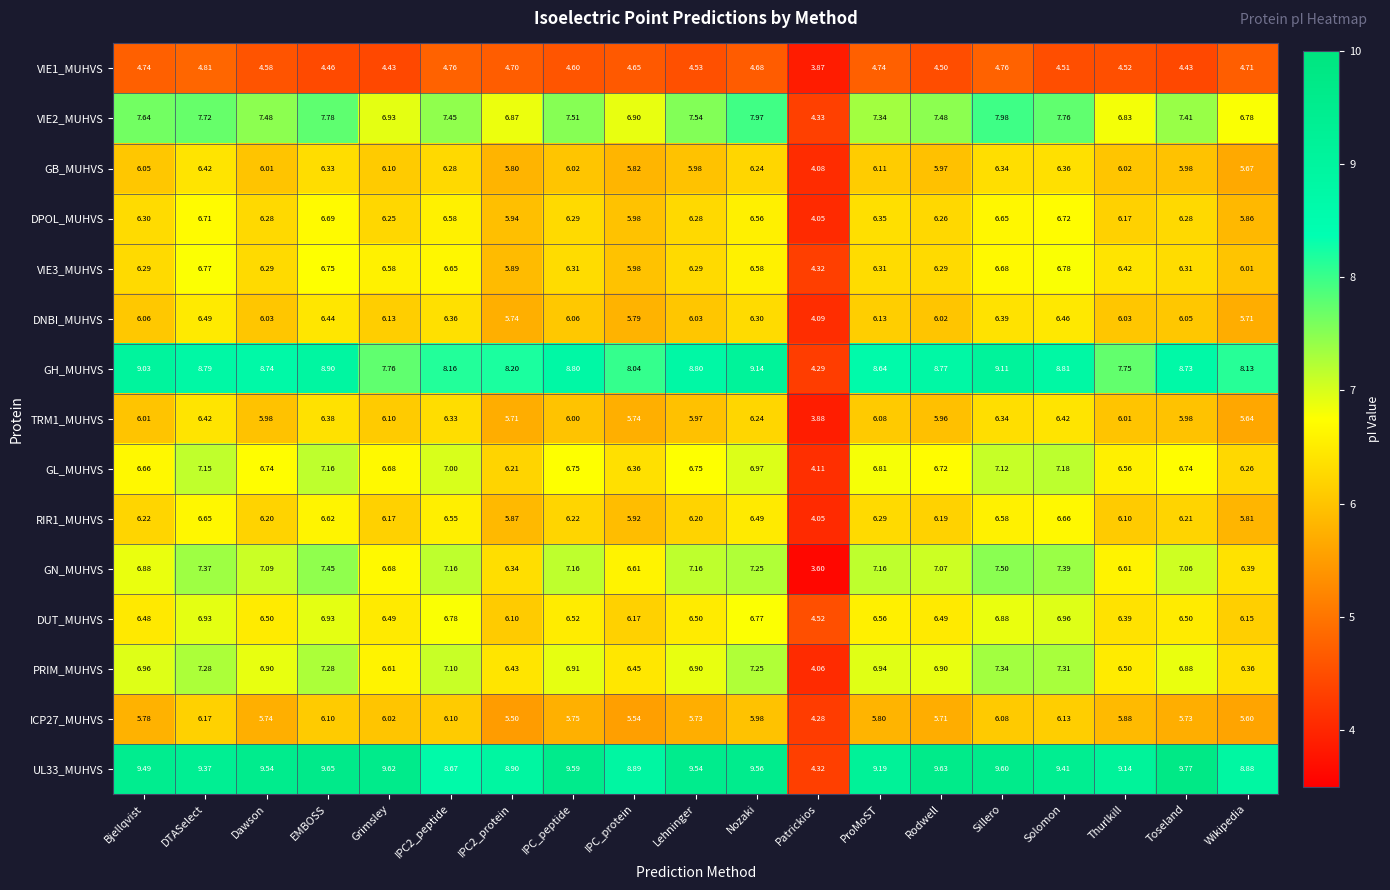

Which category has the lowest value in the ICP27_MUHVS series?

Patrickios